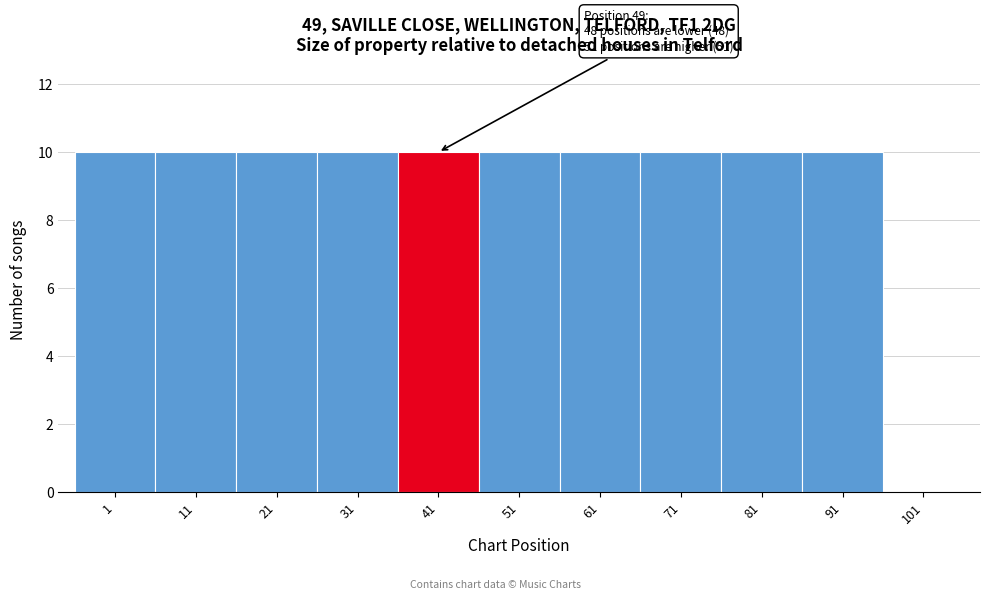

Reading left to right, extract all data points from this chart.

1=10	11=10	21=10	31=10	41=10	51=10	61=10	71=10	81=10	91=10	101=0